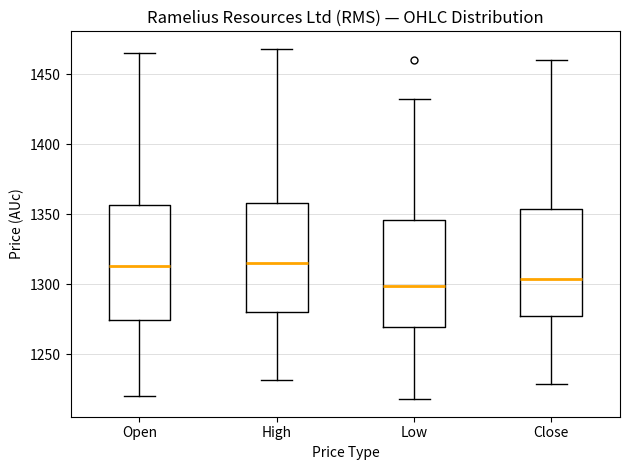

Which box has the lowest median line?

Low